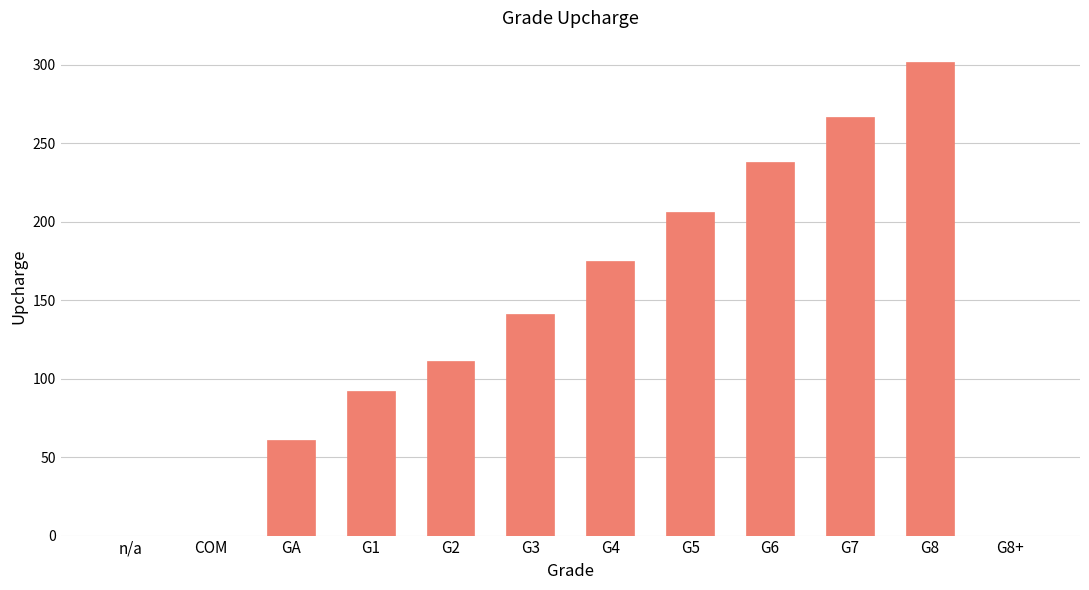

Count the number of data series in this chart.

1